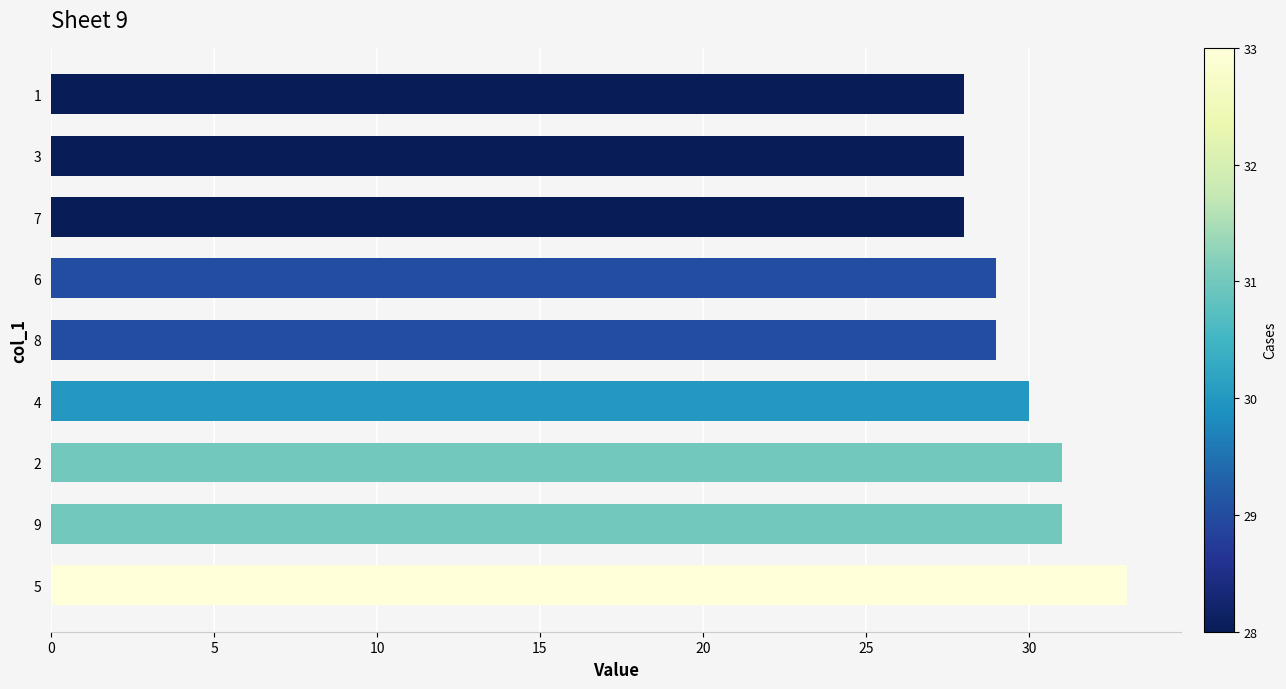

How many data points does each series have?

9